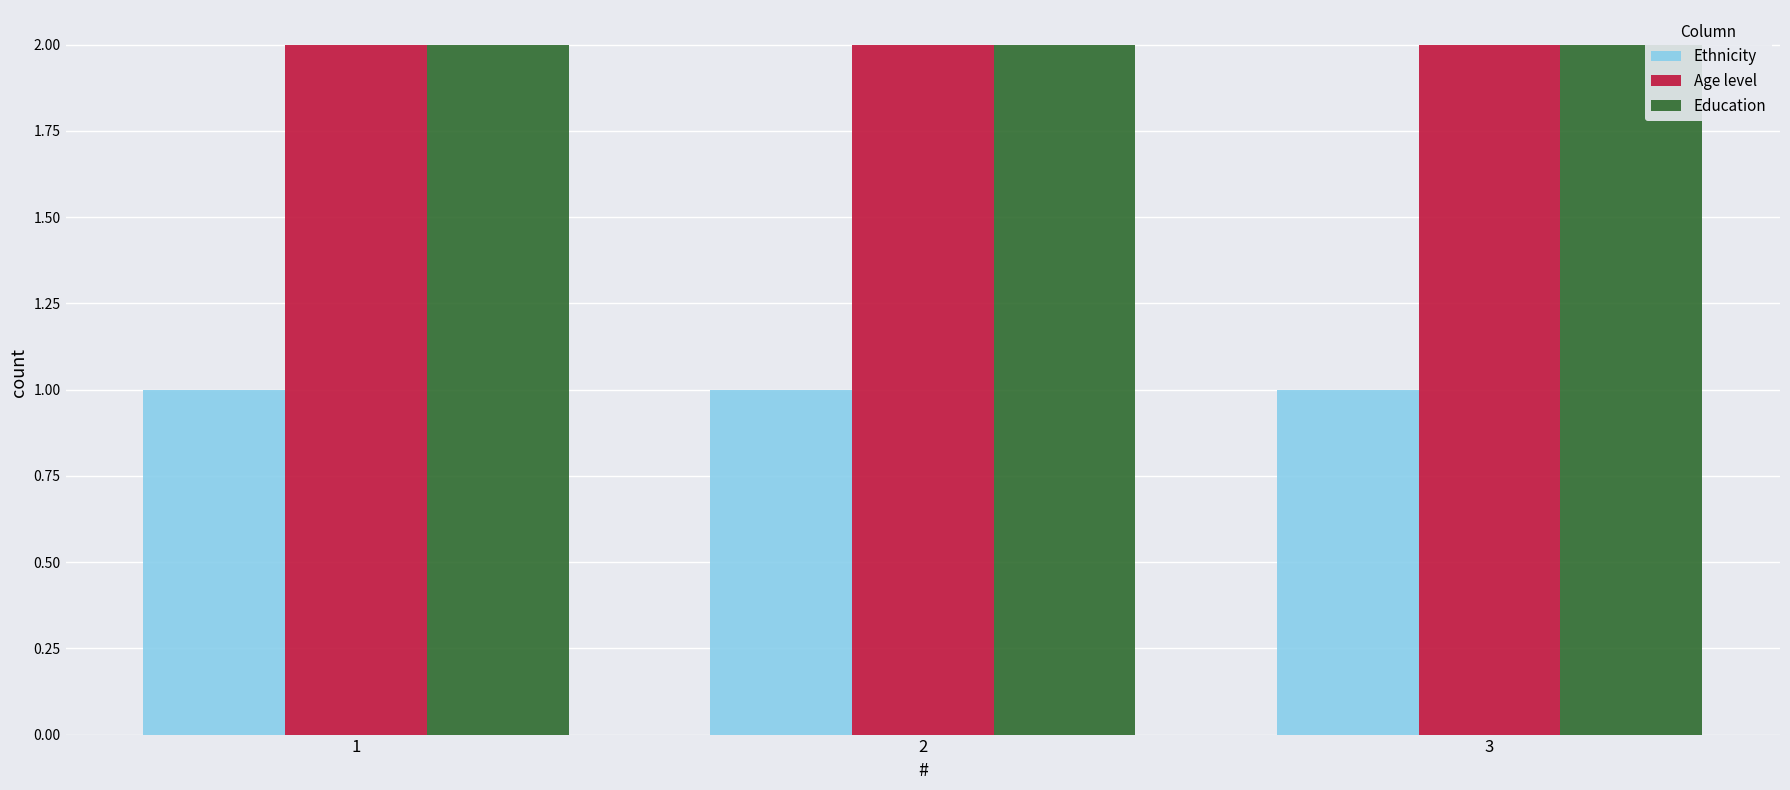

Reading left to right, transcribe all the data shown in this chart.

Ethnicity: 1	1	1
Age level: 2	2	2
Education: 2	2	2